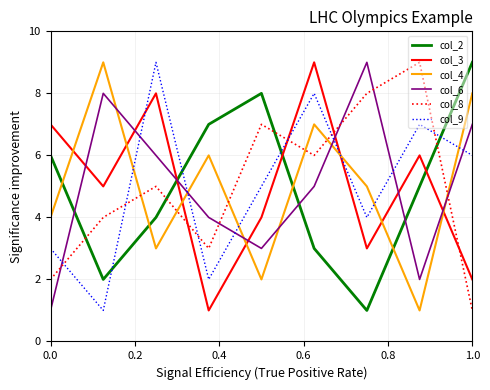

True or false: col_3 and col_2 intersect in this chart.

True